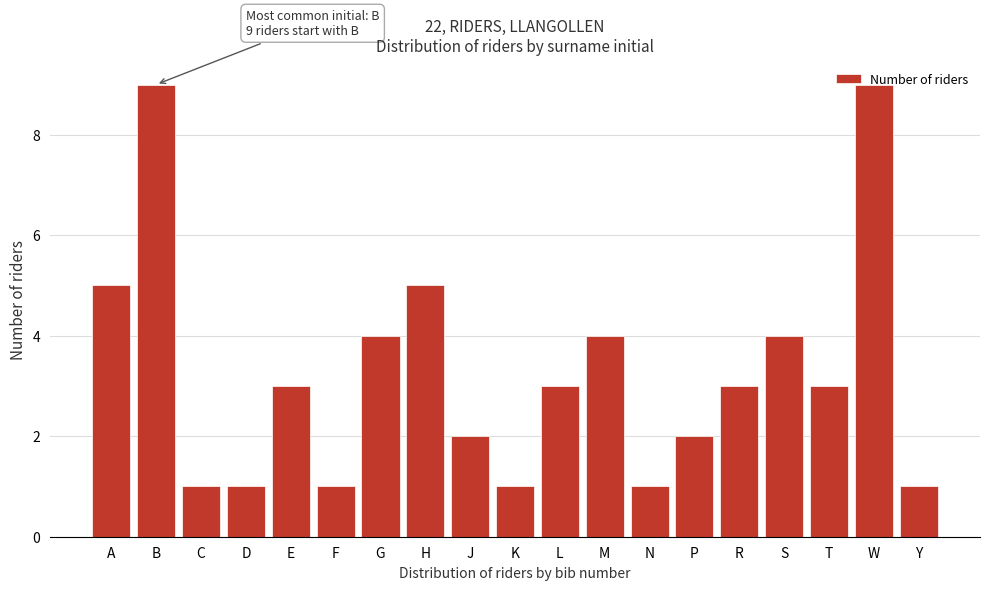

True or false: the data shows 2 at C.

False